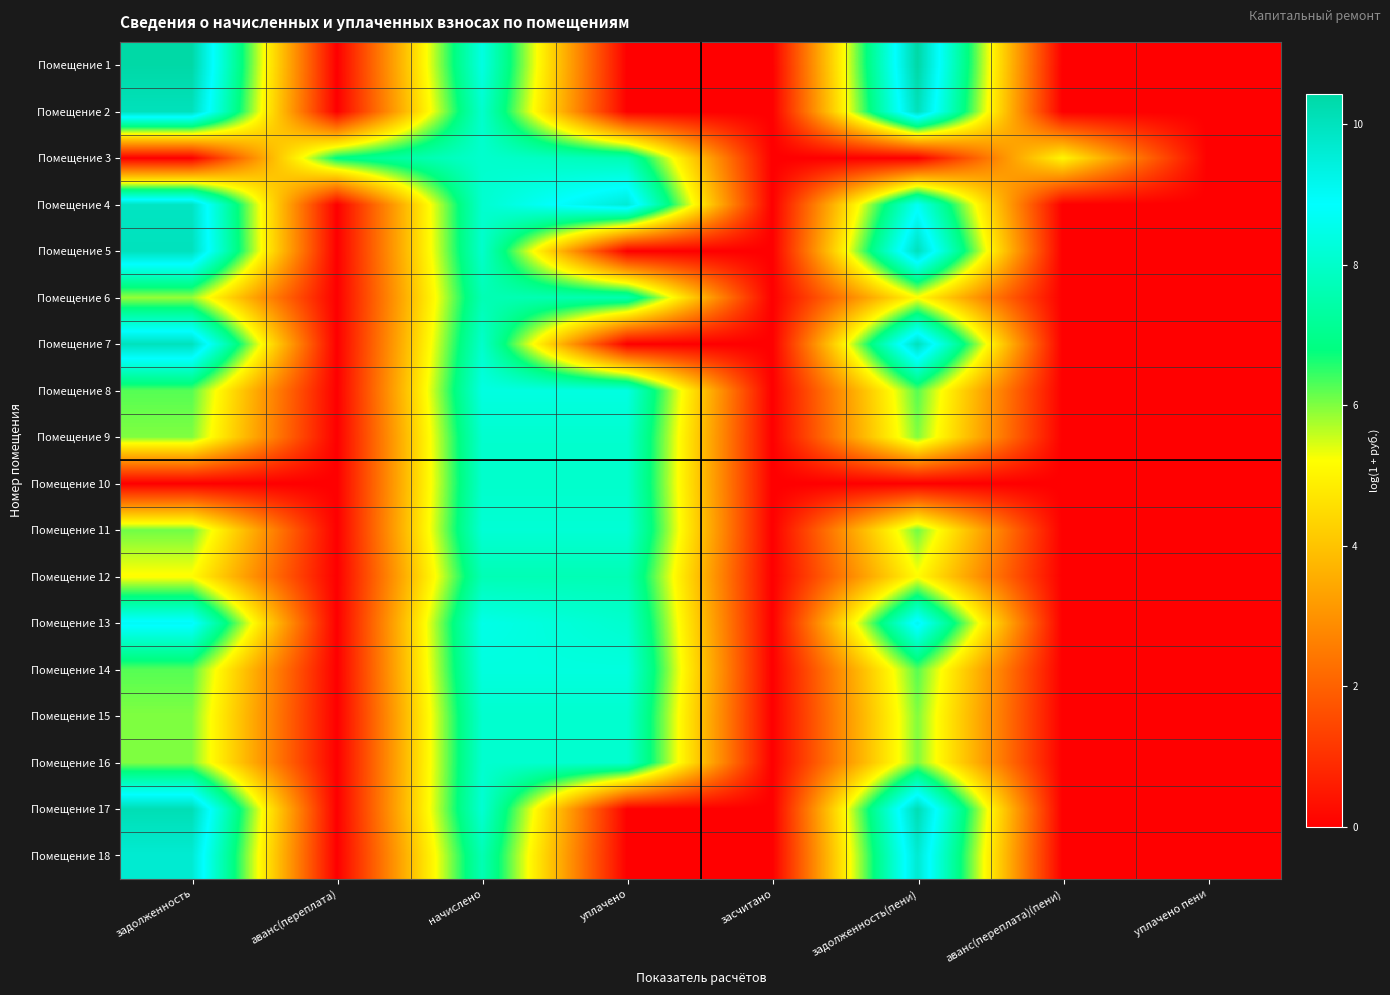

Reading right to left, list all the values displayed in this chart.

Помещение 1: уплачено пени=0.0	аванс(переплата)(пени)=0.0	задолженность(пени)=10.4	засчитано=0.0	уплачено=0.0	начислено=8.4	аванс(переплата)=0.0	задолженность=10.4
Помещение 2: уплачено пени=0.0	аванс(переплата)(пени)=0.0	задолженность(пени)=10.1	засчитано=0.0	уплачено=0.0	начислено=8.1	аванс(переплата)=0.0	задолженность=10.0
Помещение 3: уплачено пени=0.0	аванс(переплата)(пени)=5.0	задолженность(пени)=0.0	засчитано=0.0	уплачено=7.6	начислено=8.1	аванс(переплата)=6.9	задолженность=0.0
Помещение 4: уплачено пени=0.0	аванс(переплата)(пени)=0.0	задолженность(пени)=8.7	засчитано=0.0	уплачено=9.6	начислено=8.1	аванс(переплата)=0.0	задолженность=9.9
Помещение 5: уплачено пени=0.0	аванс(переплата)(пени)=0.0	задолженность(пени)=10.1	засчитано=0.0	уплачено=0.0	начислено=8.0	аванс(переплата)=0.0	задолженность=10.0
Помещение 6: уплачено пени=0.0	аванс(переплата)(пени)=0.0	задолженность(пени)=5.2	засчитано=0.0	уплачено=7.6	начислено=7.6	аванс(переплата)=0.0	задолженность=5.9
Помещение 7: уплачено пени=0.0	аванс(переплата)(пени)=0.0	задолженность(пени)=10.1	засчитано=0.0	уплачено=0.0	начислено=8.0	аванс(переплата)=0.0	задолженность=10.0
Помещение 8: уплачено пени=0.0	аванс(переплата)(пени)=0.0	задолженность(пени)=6.3	засчитано=0.0	уплачено=8.4	начислено=8.4	аванс(переплата)=0.0	задолженность=6.3
Помещение 9: уплачено пени=0.0	аванс(переплата)(пени)=0.0	задолженность(пени)=6.0	засчитано=0.0	уплачено=8.1	начислено=8.1	аванс(переплата)=0.0	задолженность=6.0
Помещение 10: уплачено пени=0.0	аванс(переплата)(пени)=0.0	задолженность(пени)=0.0	засчитано=0.0	уплачено=8.0	начислено=8.0	аванс(переплата)=0.0	задолженность=0.0
Помещение 11: уплачено пени=0.0	аванс(переплата)(пени)=0.0	задолженность(пени)=6.1	засчитано=0.0	уплачено=8.2	начислено=8.2	аванс(переплата)=0.0	задолженность=6.1
Помещение 12: уплачено пени=0.0	аванс(переплата)(пени)=0.0	задолженность(пени)=5.2	засчитано=0.0	уплачено=7.7	начислено=7.7	аванс(переплата)=0.0	задолженность=5.2
Помещение 13: уплачено пени=0.0	аванс(переплата)(пени)=0.0	задолженность(пени)=9.1	засчитано=0.0	уплачено=8.1	начислено=8.5	аванс(переплата)=0.0	задолженность=9.0
Помещение 14: уплачено пени=0.0	аванс(переплата)(пени)=0.0	задолженность(пени)=6.3	засчитано=0.0	уплачено=8.3	начислено=8.3	аванс(переплата)=0.0	задолженность=6.3
Помещение 15: уплачено пени=0.0	аванс(переплата)(пени)=0.0	задолженность(пени)=6.0	засчитано=0.0	уплачено=8.1	начислено=8.1	аванс(переплата)=0.0	задолженность=6.0
Помещение 16: уплачено пени=0.0	аванс(переплата)(пени)=0.0	задолженность(пени)=6.0	засчитано=0.0	уплачено=8.1	начислено=8.1	аванс(переплата)=0.0	задолженность=6.0
Помещение 17: уплачено пени=0.0	аванс(переплата)(пени)=0.0	задолженность(пени)=10.2	засчитано=0.0	уплачено=0.0	начислено=8.2	аванс(переплата)=0.0	задолженность=10.2
Помещение 18: уплачено пени=0.0	аванс(переплата)(пени)=0.0	задолженность(пени)=9.7	засчитано=0.0	уплачено=0.0	начислено=7.6	аванс(переплата)=0.0	задолженность=9.6